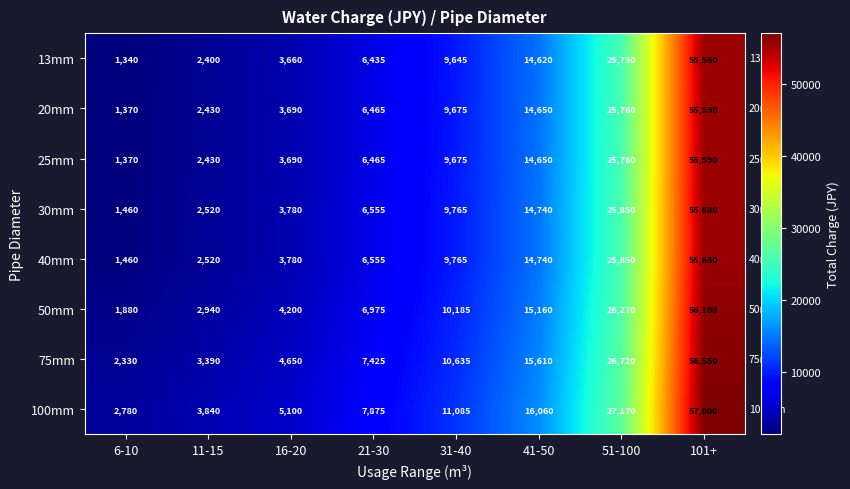

List the labels in order of 75mm value, largest first.

101+, 51-100, 41-50, 31-40, 21-30, 16-20, 11-15, 6-10